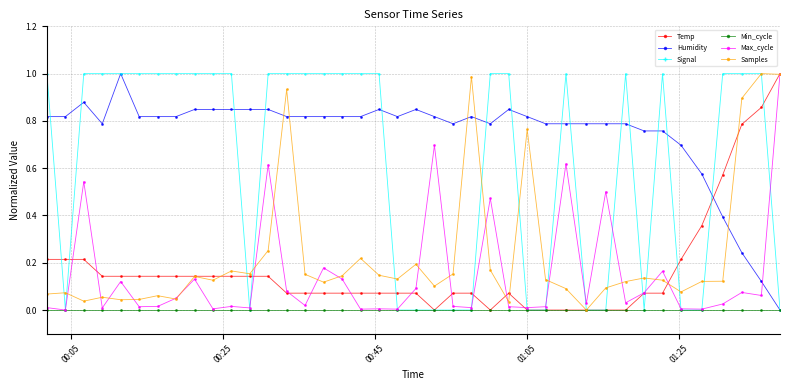

Which series has the largest total across all categories?

Humidity